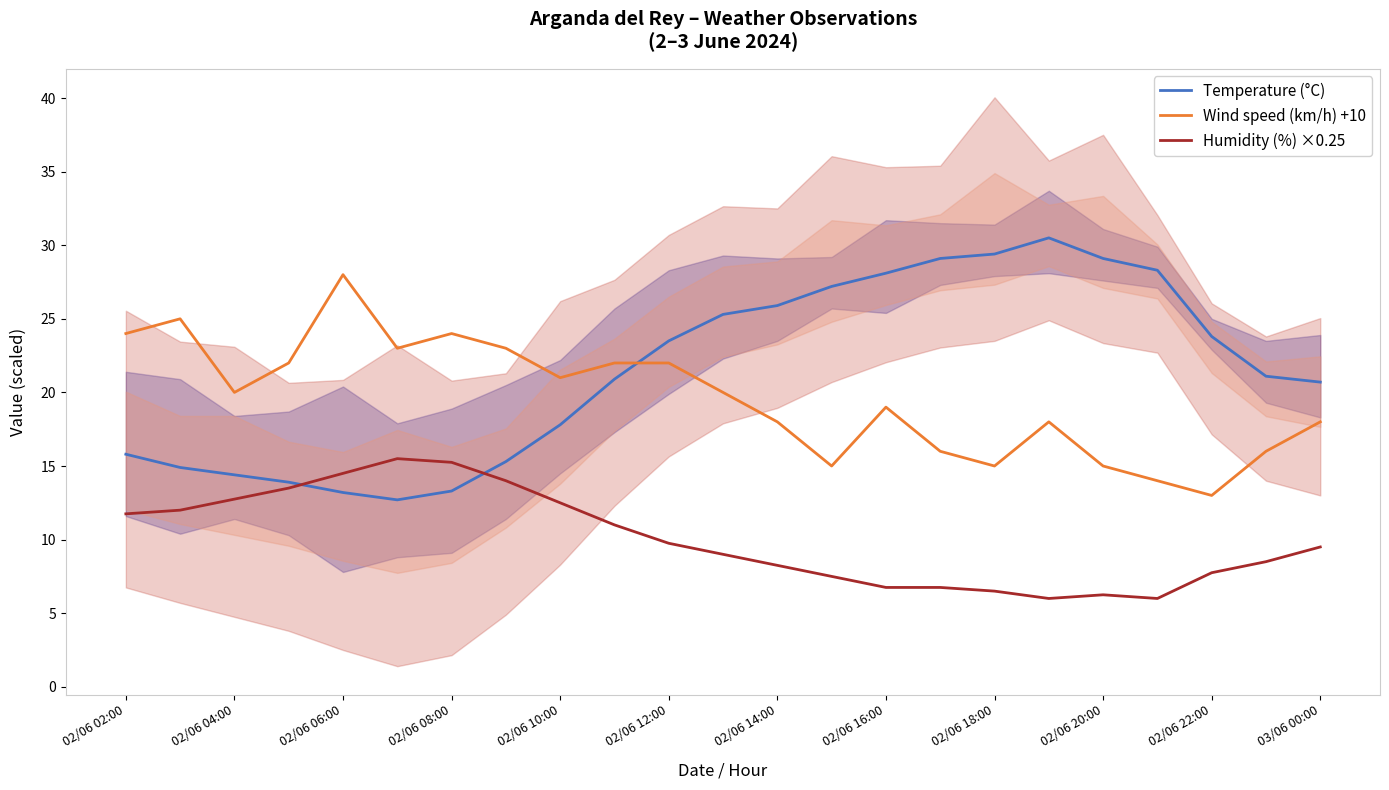

True or false: Wind speed (km/h) +10 and Humidity (%) ×0.25 cross at least once.

False